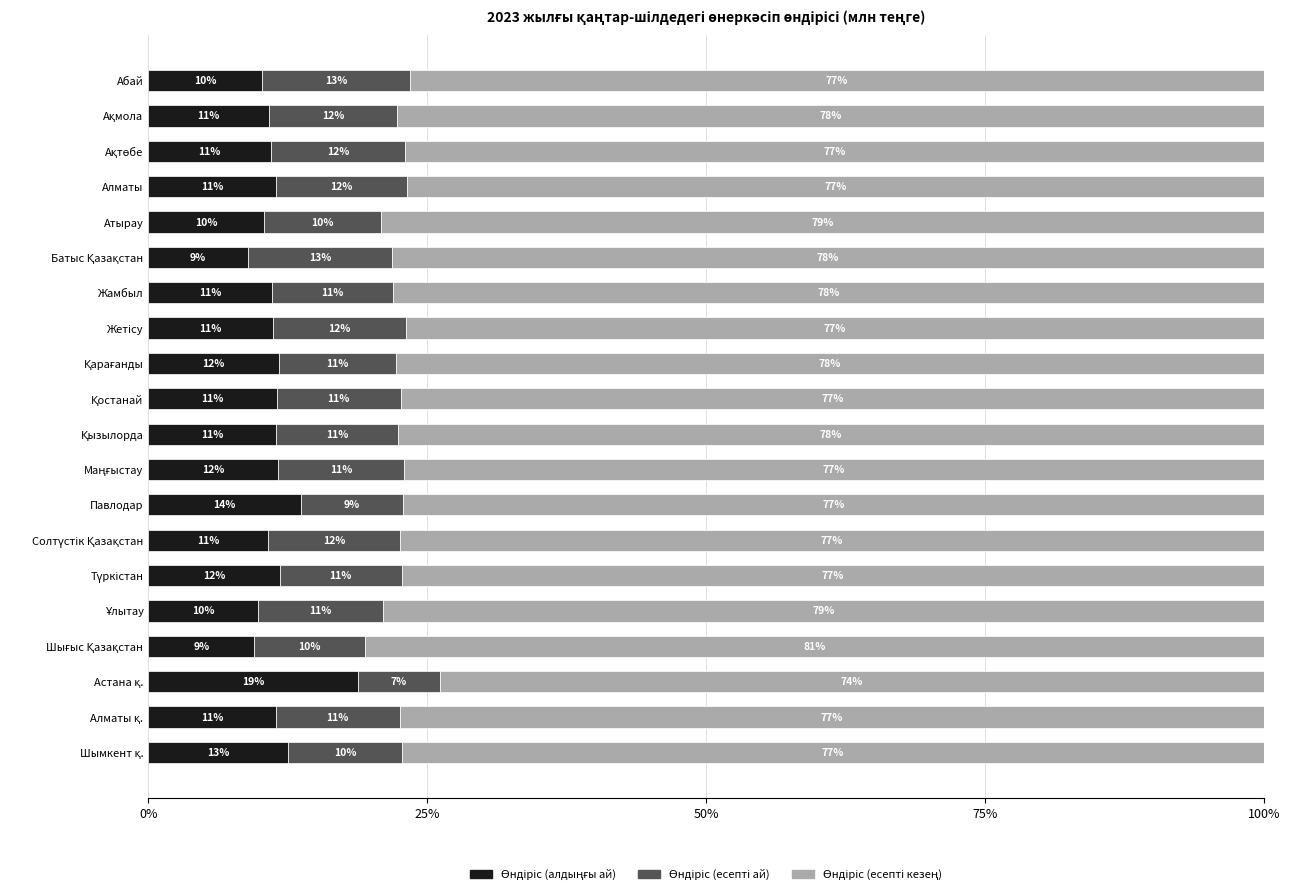

What is the total value across all series at Жамбыл?

100.0